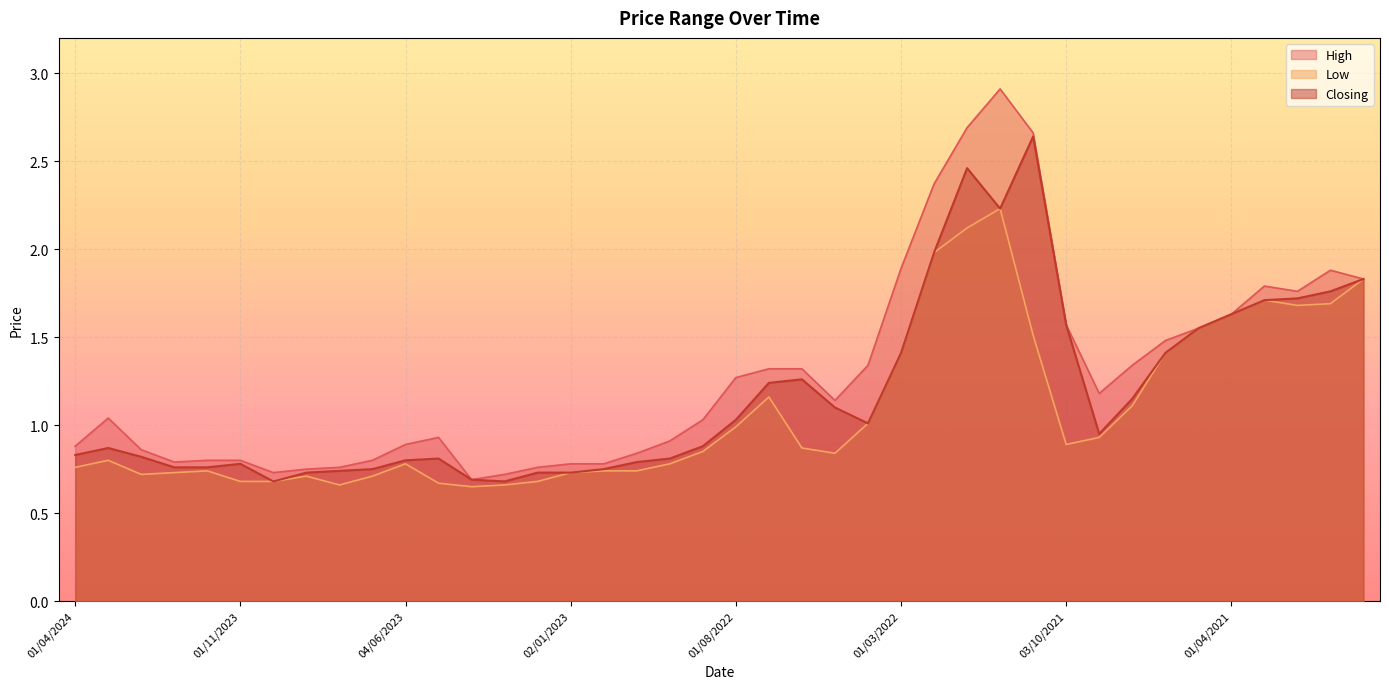

Reading left to right, what are all the values shown in this chart?

High: 0.9	1.0	0.9	0.8	0.8	0.8	0.7	0.8	0.8	0.8	0.9	0.9	0.7	0.7	0.8	0.8	0.8	0.8	0.9	1.0	1.3	1.3	1.3	1.1	1.3	1.9	2.4	2.7	2.9	2.7	1.6	1.2	1.3	1.5	1.6	1.6	1.8	1.8	1.9	1.8
Low: 0.8	0.8	0.7	0.7	0.7	0.7	0.7	0.7	0.7	0.7	0.8	0.7	0.7	0.7	0.7	0.7	0.7	0.7	0.8	0.8	1.0	1.2	0.9	0.8	1.0	1.4	2.0	2.1	2.2	1.5	0.9	0.9	1.1	1.4	1.6	1.6	1.7	1.7	1.7	1.8
Closing: 0.8	0.9	0.8	0.8	0.8	0.8	0.7	0.7	0.7	0.8	0.8	0.8	0.7	0.7	0.7	0.7	0.8	0.8	0.8	0.9	1.0	1.2	1.3	1.1	1.0	1.4	2.0	2.5	2.2	2.6	1.6	0.9	1.1	1.4	1.6	1.6	1.7	1.7	1.8	1.8